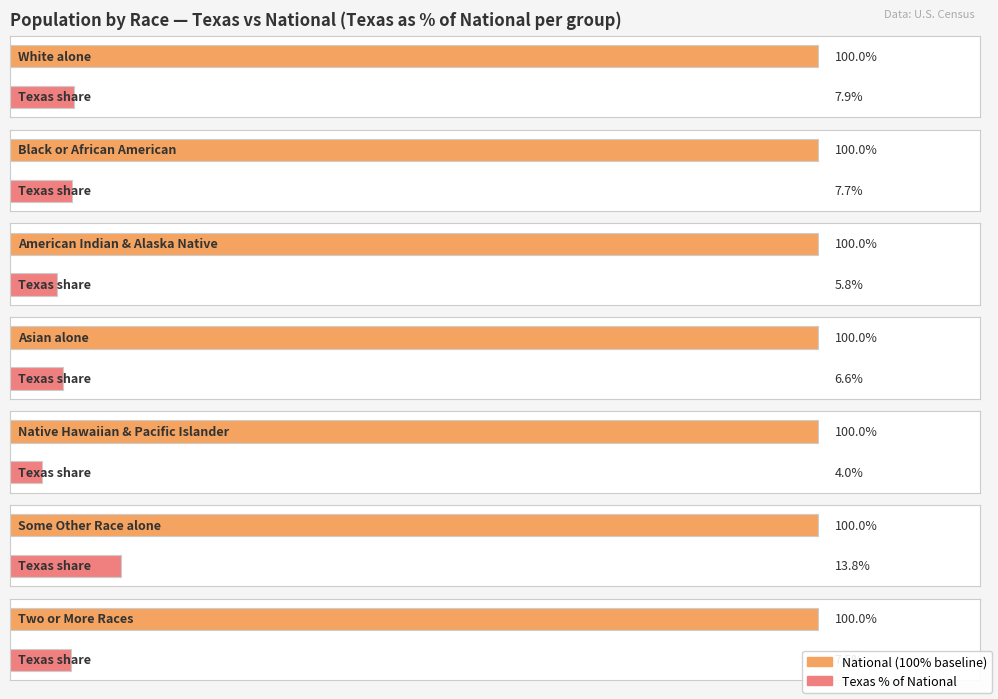

What is the label of the 1st bar from the right?

Two or More Races